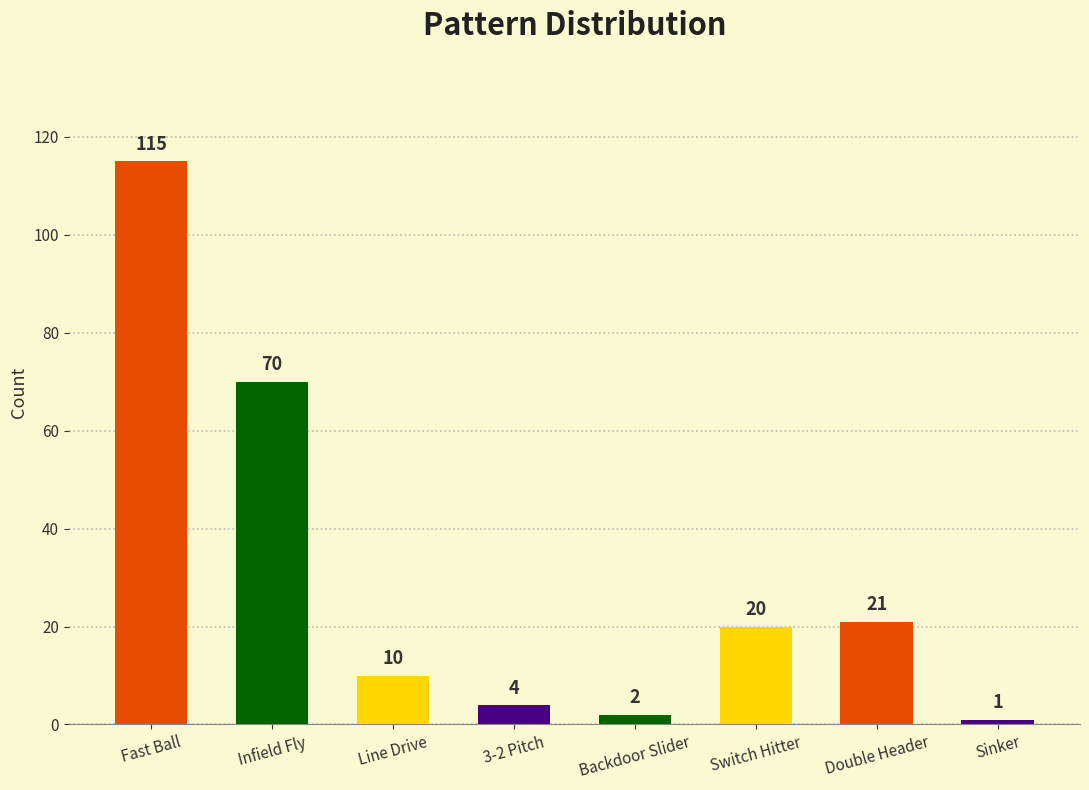

The chart shows a value of 10 at Line Drive. True or false?

True